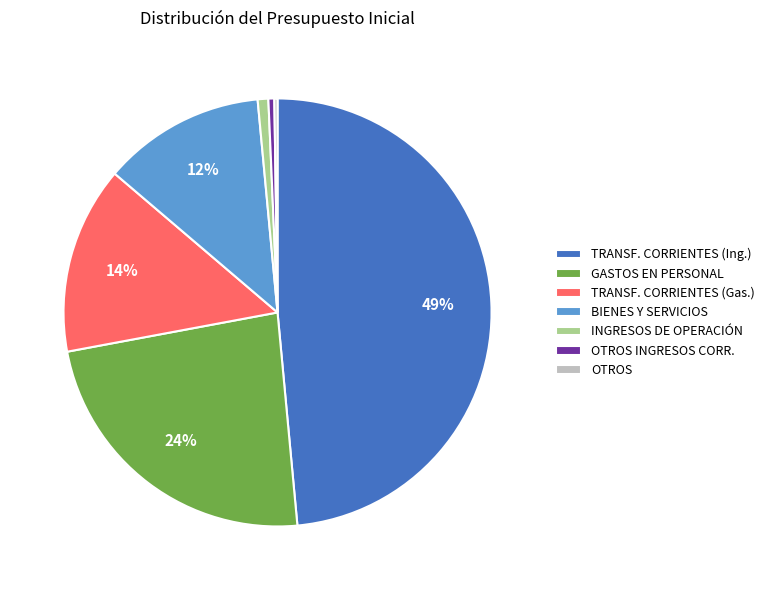

To the nearest percent, what is the combined percentage of BIENES Y SERVICIOS and GASTOS EN PERSONAL?

36%